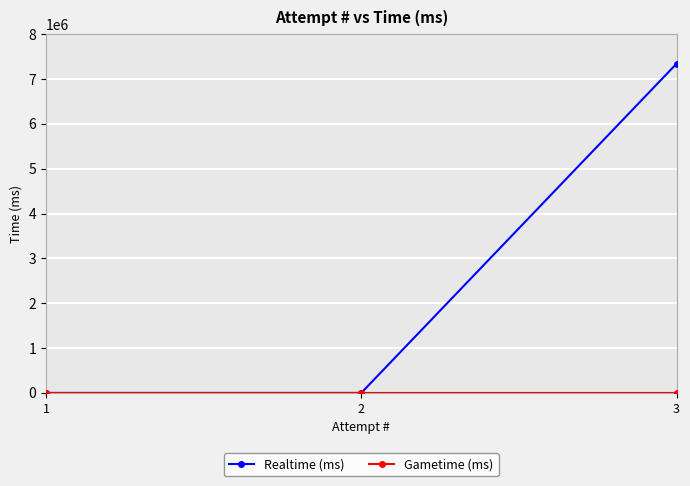

The value of Realtime (ms) at 1 is 0. True or false?

True